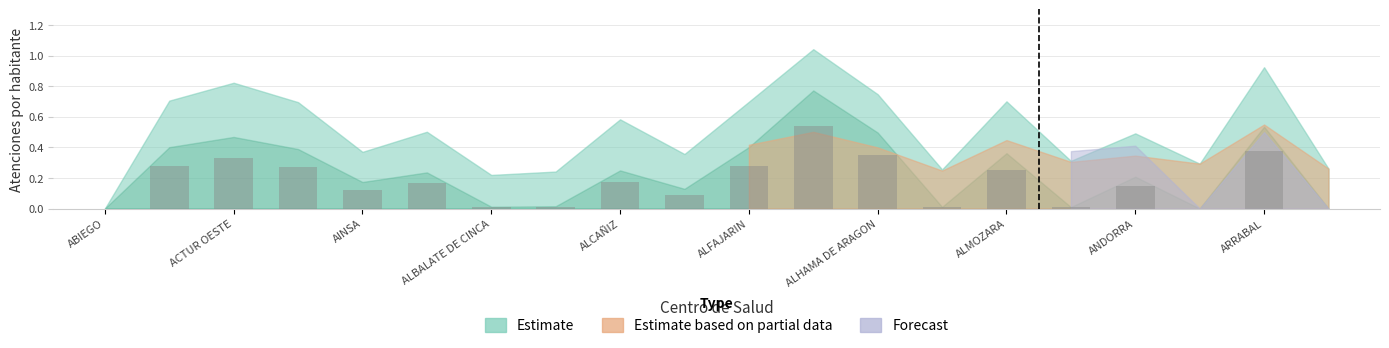

What is the sum of all values?

3.4